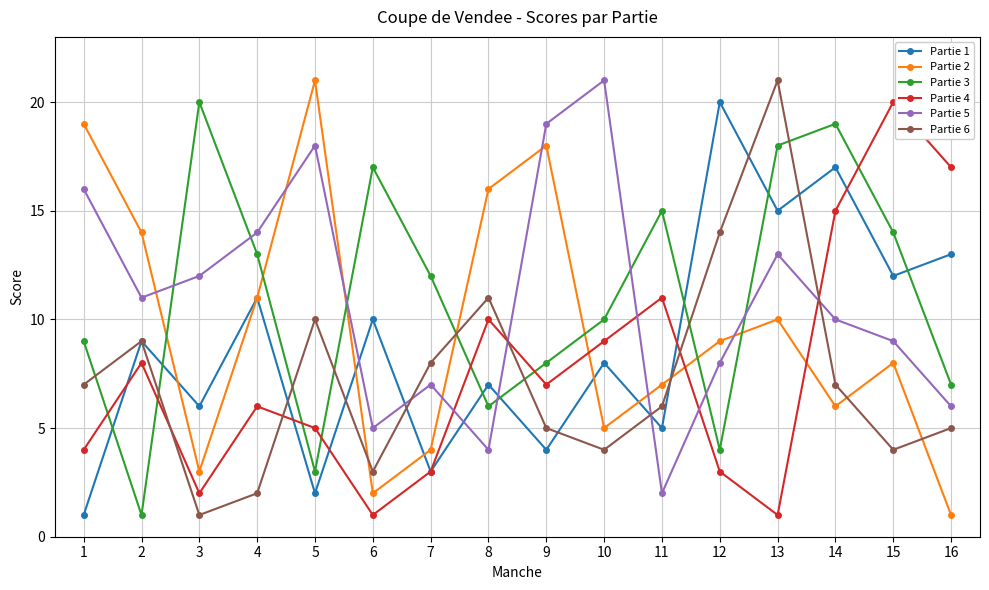

Is the value of Partie 2 at 2 greater than the value of Partie 6 at 10?

Yes